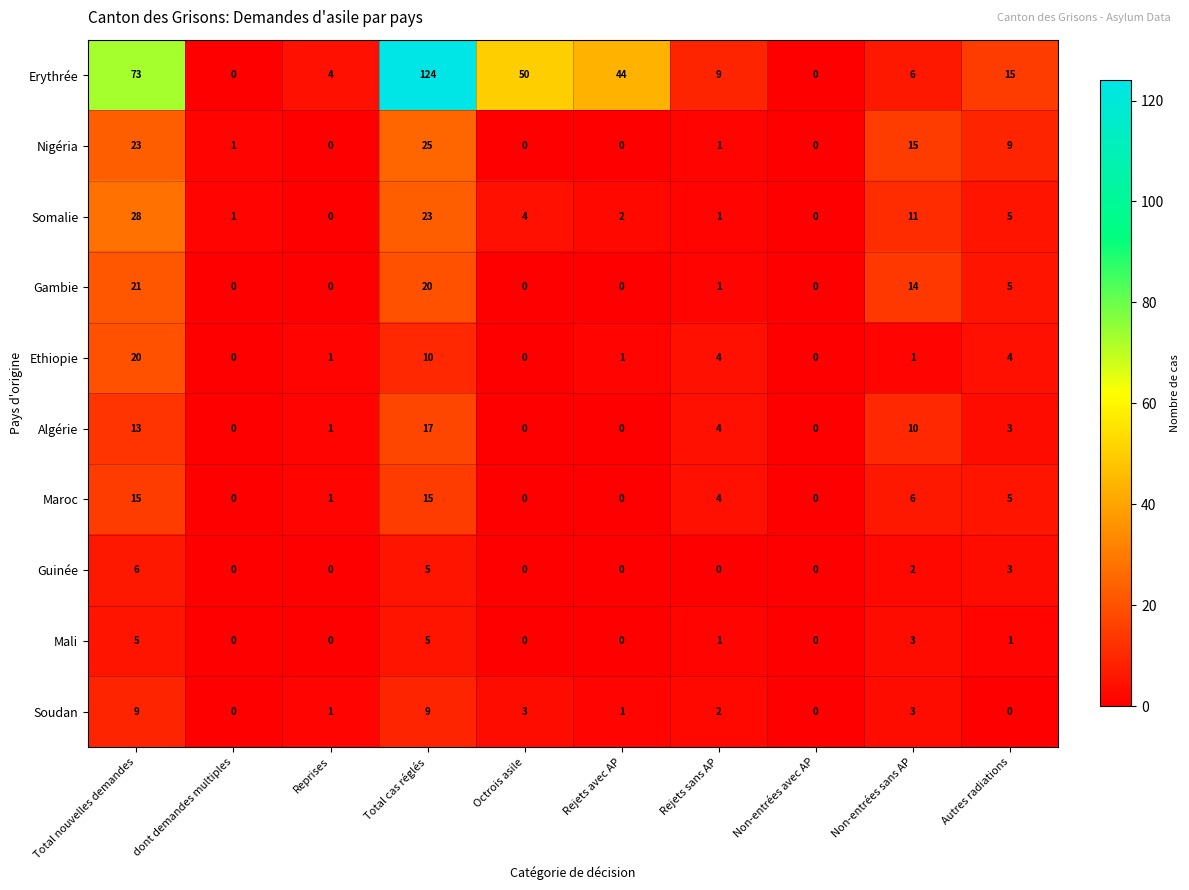

Which series has the largest range (max minus min)?

Erythrée